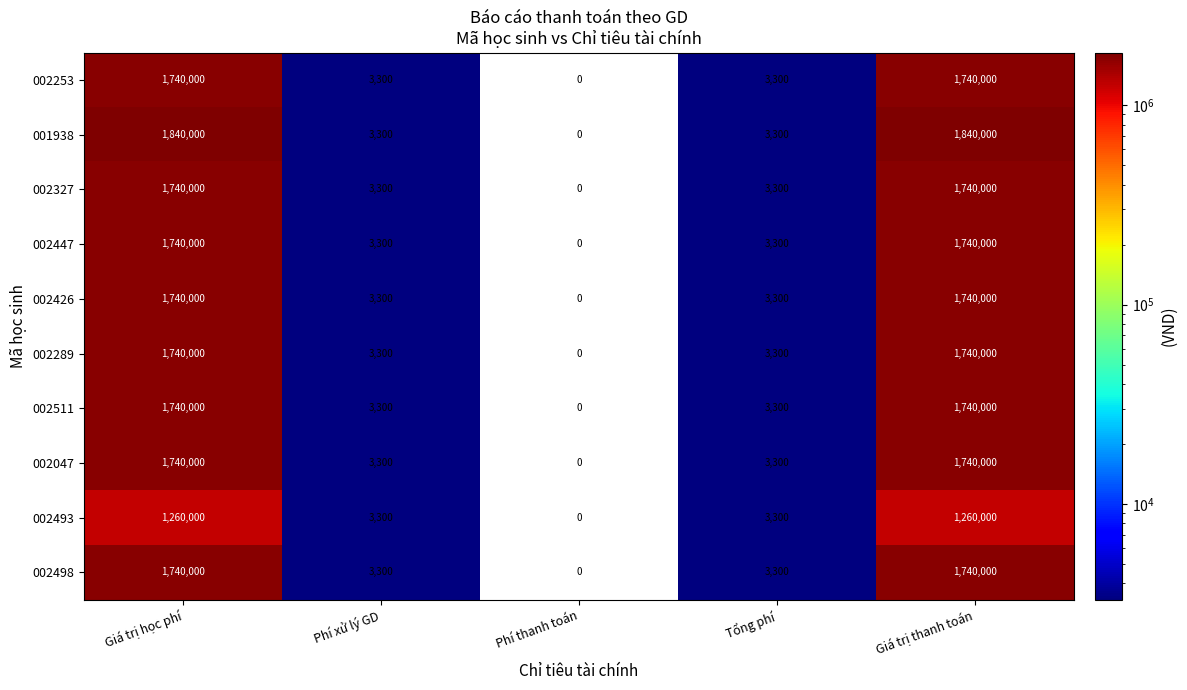

Is it true that 002327 equals 0 at Phí thanh toán?

True